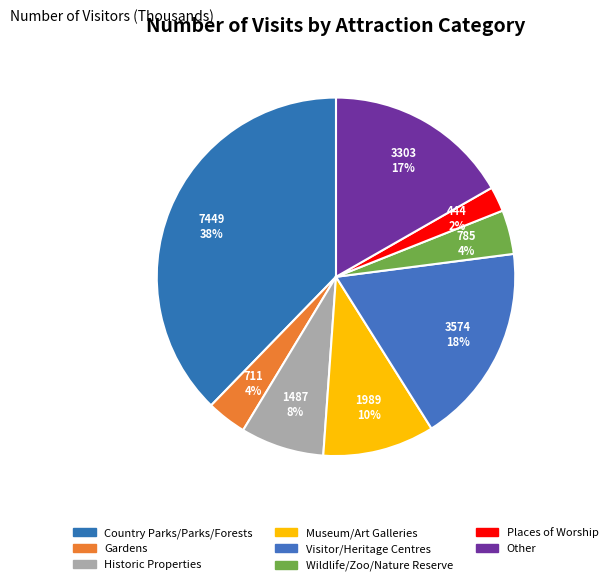

To the nearest percent, what percentage of the pie is Wildlife/Zoo/Nature Reserve?

4%